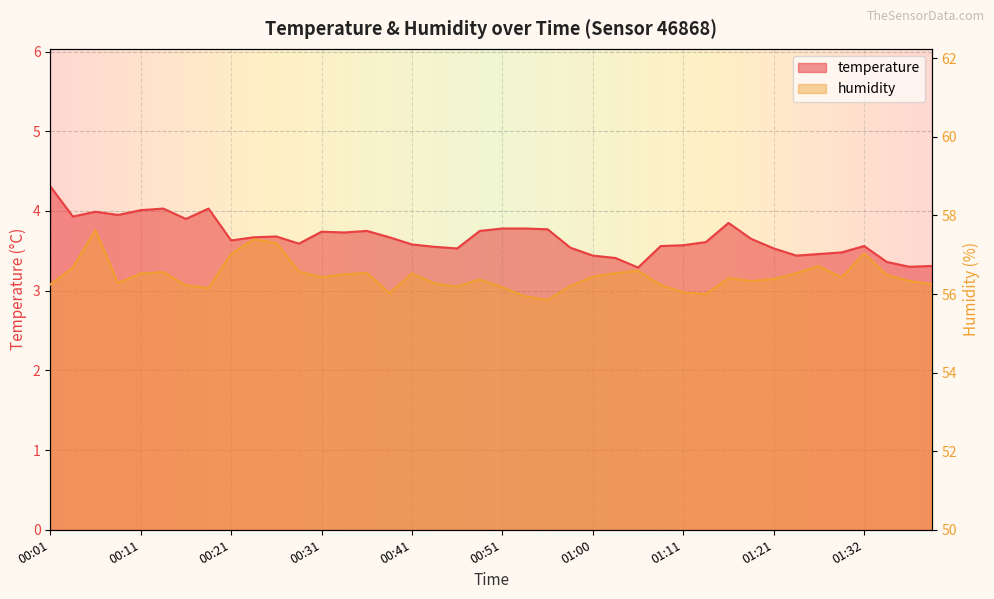

How many interior local peaks does the temperature series have?

8